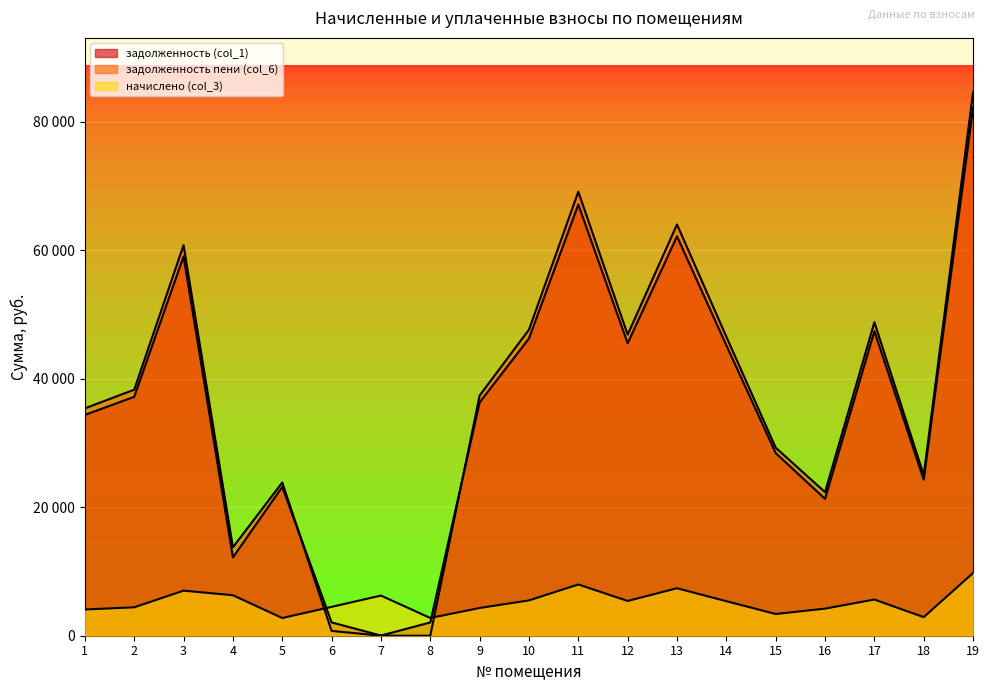

What is the difference between the maximum and second lowest values in the задолженность пени (col_6) series?

84606.2